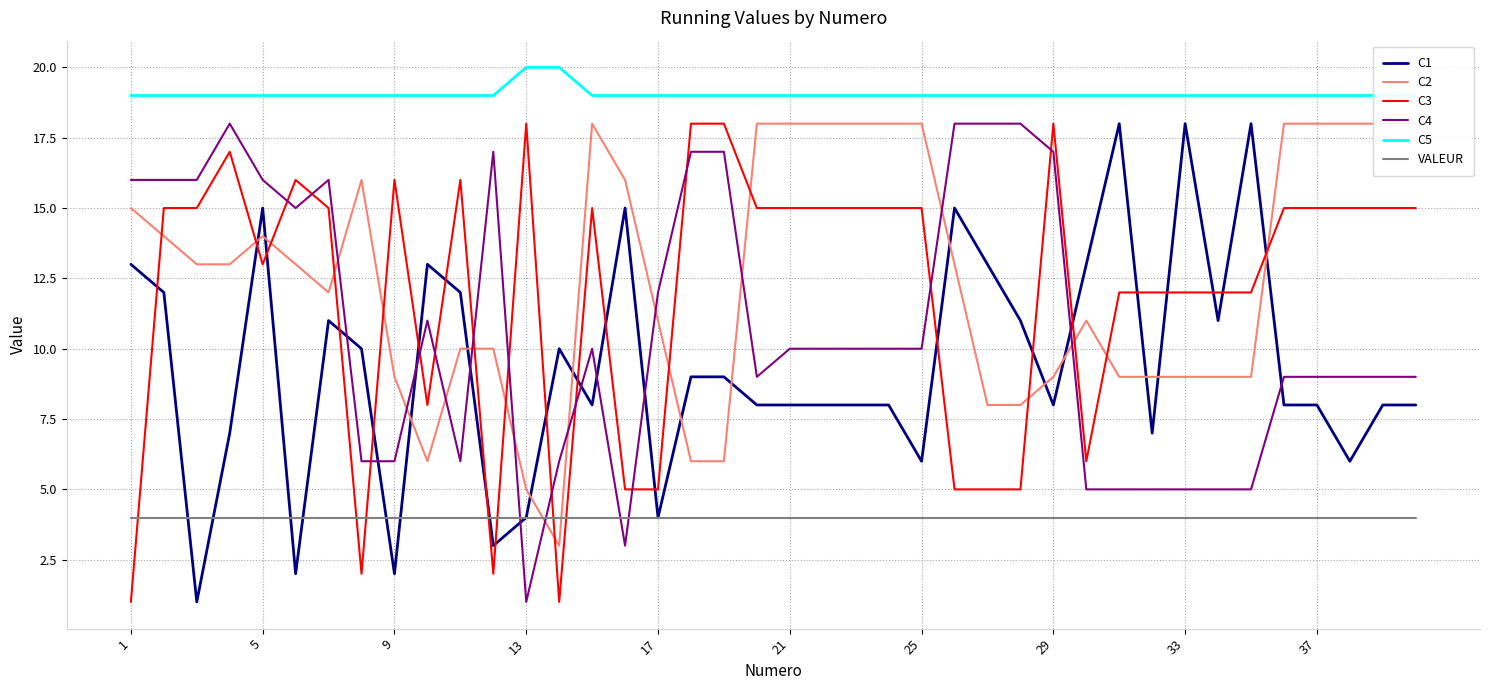

What is the lowest value of the VALEUR series?

4